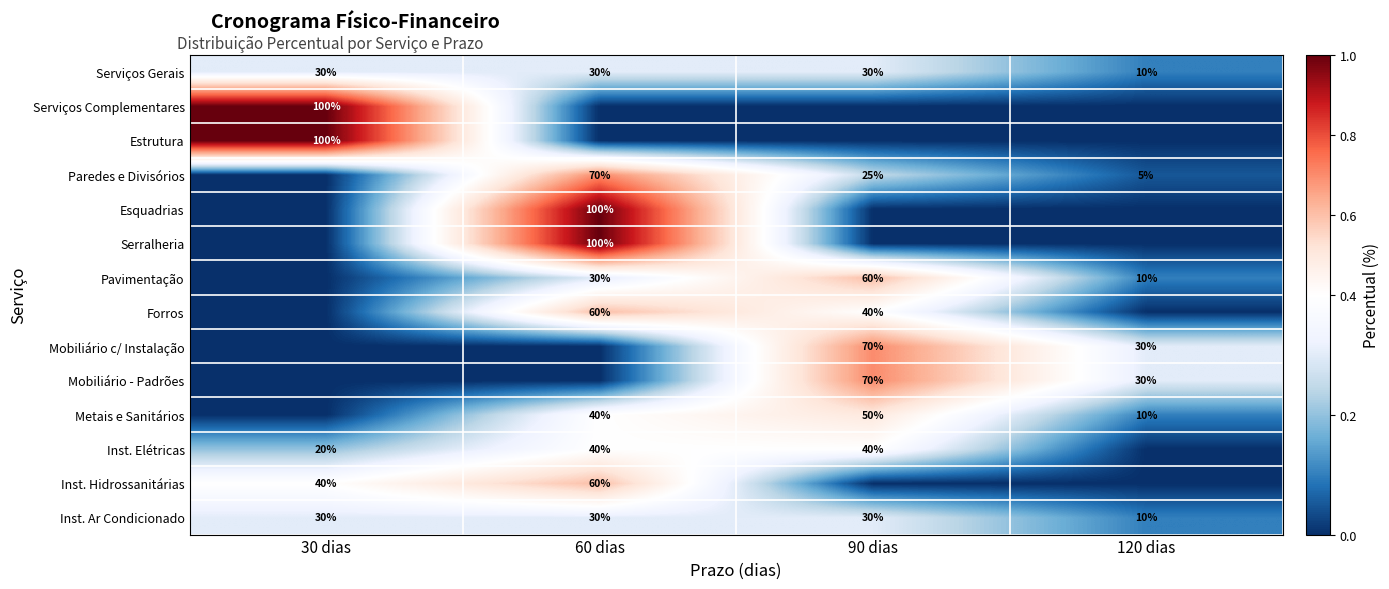

What is the approximate value of Serviços Gerais at 120 dias, to the nearest 10?

10